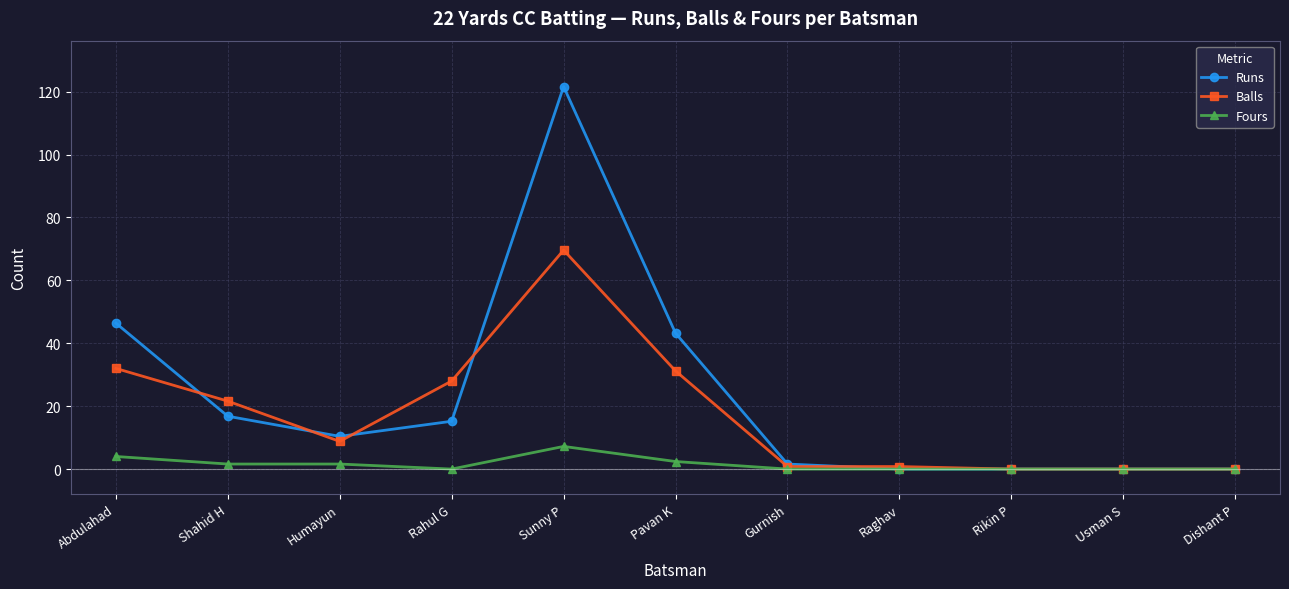

Which category has the highest value across all series?

Sunny P